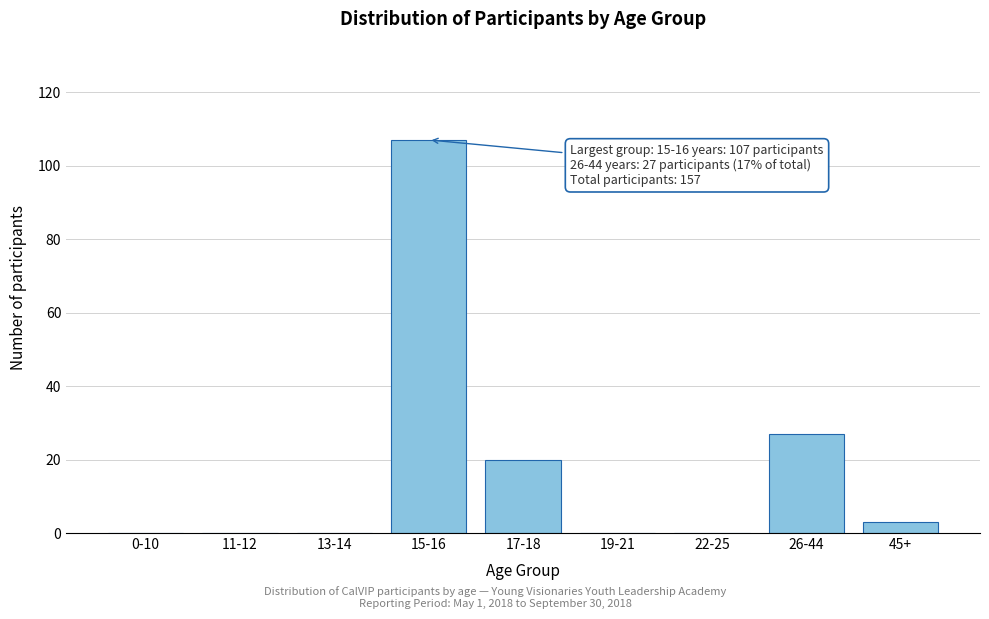

Reading left to right, extract all data points from this chart.

0-10=0	11-12=0	13-14=0	15-16=107	17-18=20	19-21=0	22-25=0	26-44=27	45+=3